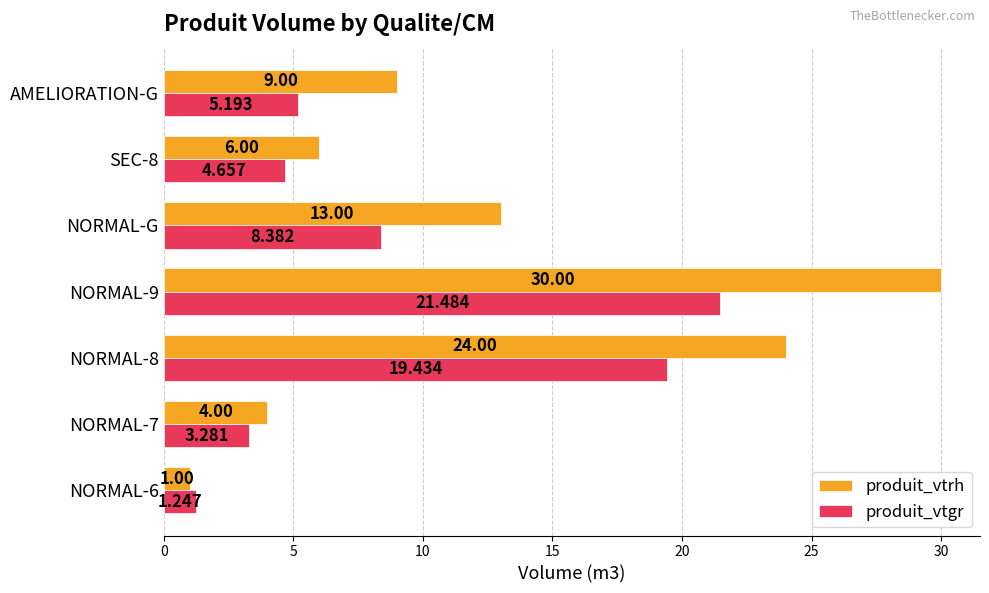

How many data points in produit_vtgr are less than 5?

3